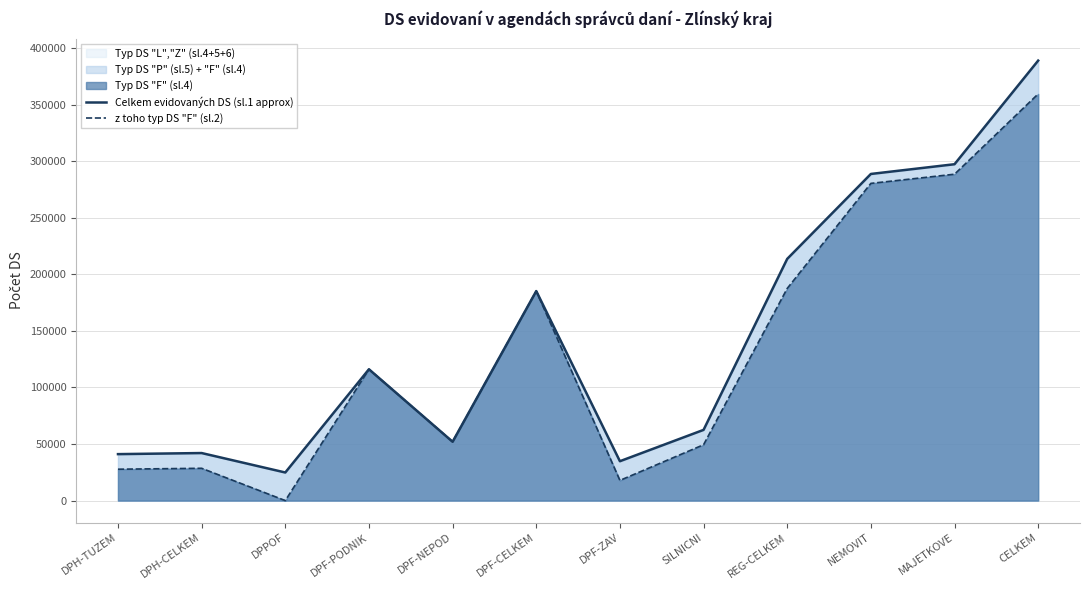

Is it true that z toho typ DS "F" (sl.2) equals 22289 at DPF-NEPOD?

False